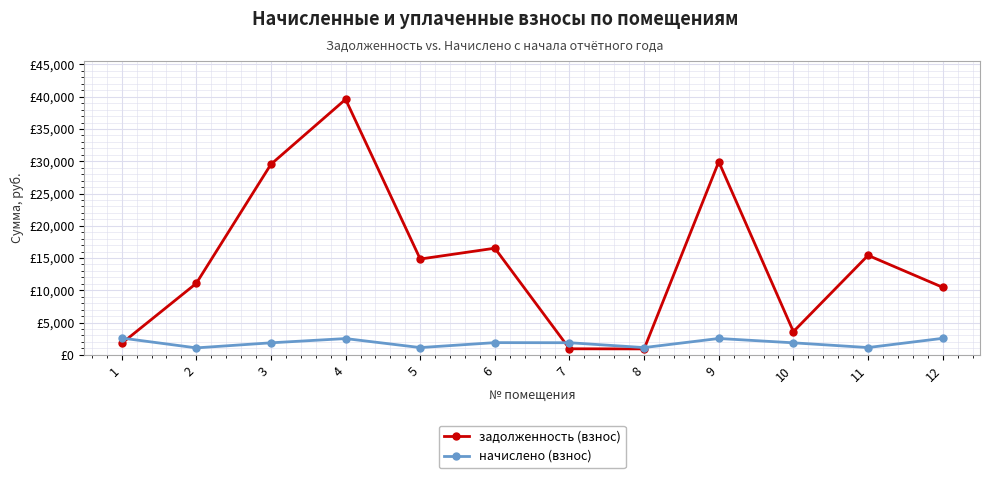

At which category is the sum across all series the highest?

4